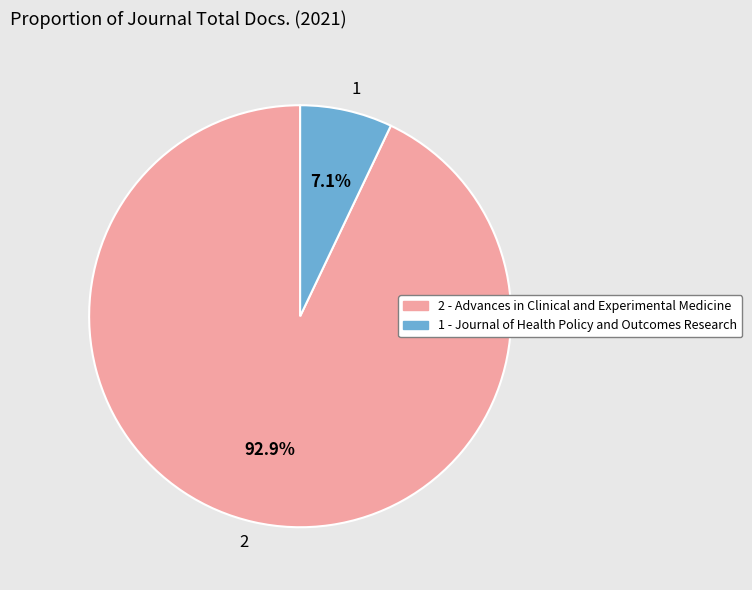

To the nearest percent, what percentage of the pie is 1?

7%